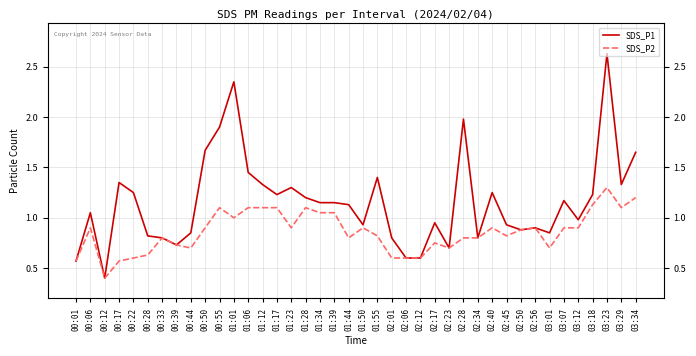

What is the difference between the maximum and minimum values in the SDS_P1 series?

2.2